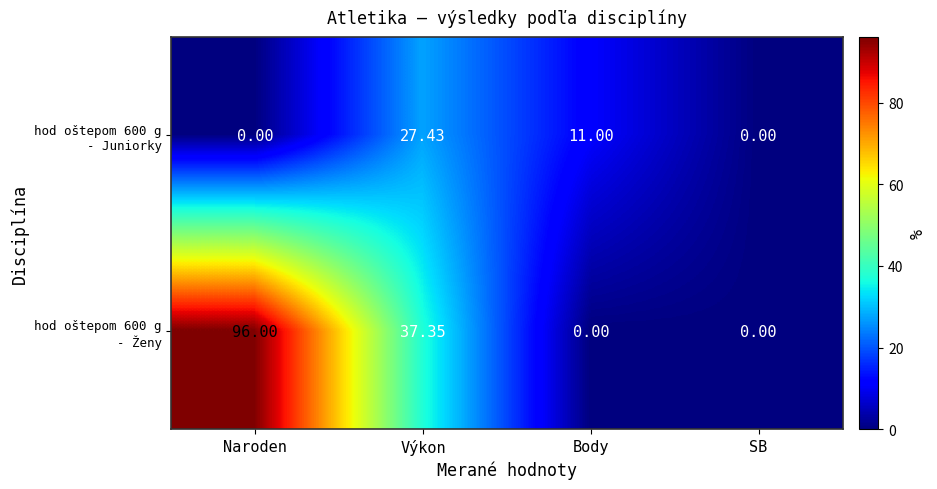

At which category is the sum across all series the highest?

Naroden